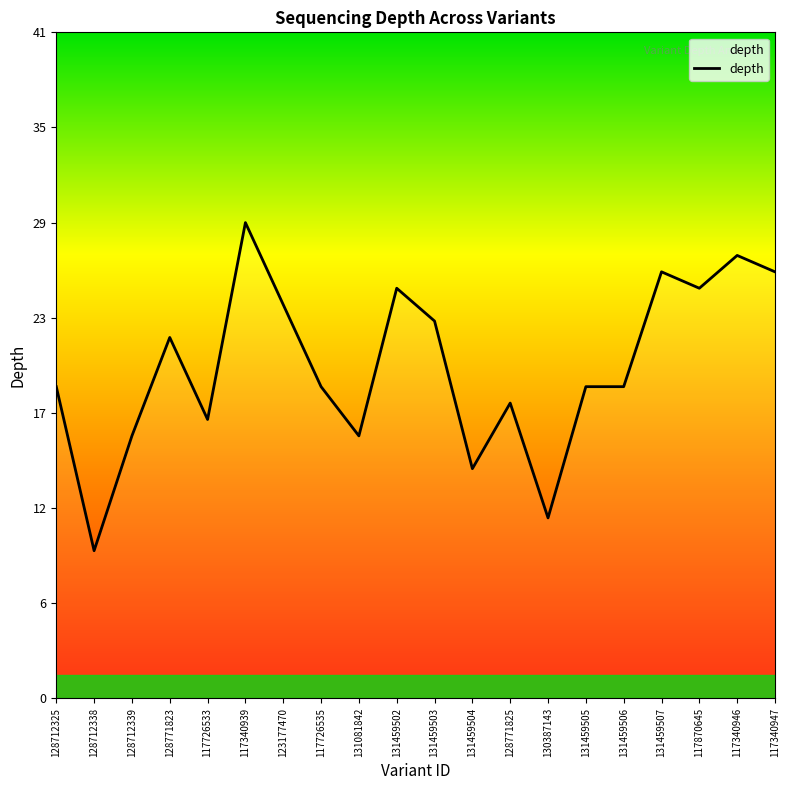

What is the difference between the values at 117340946 and 131459505?

8